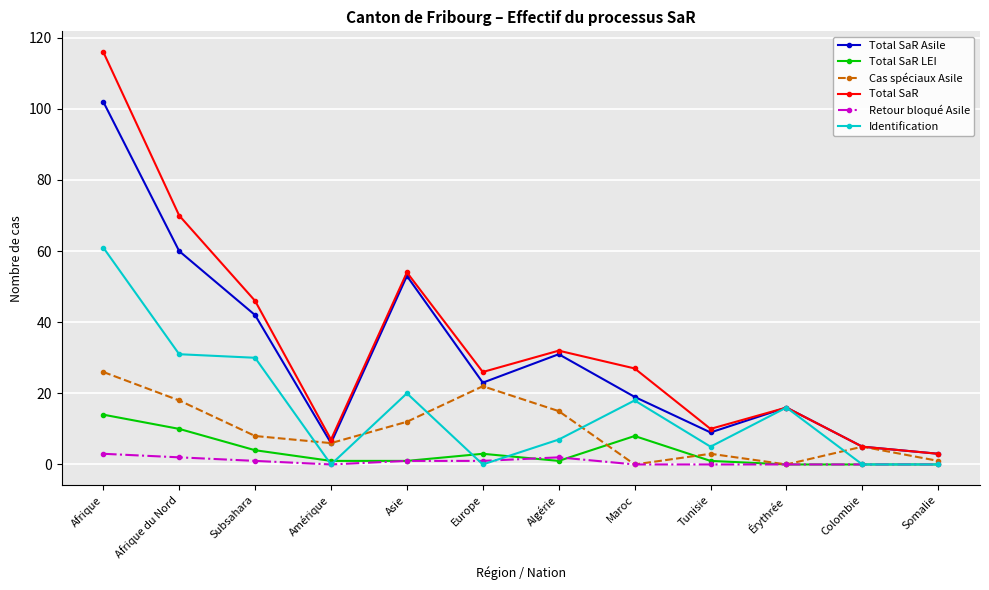

True or false: Identification has a value of 30 at Subsahara.

True